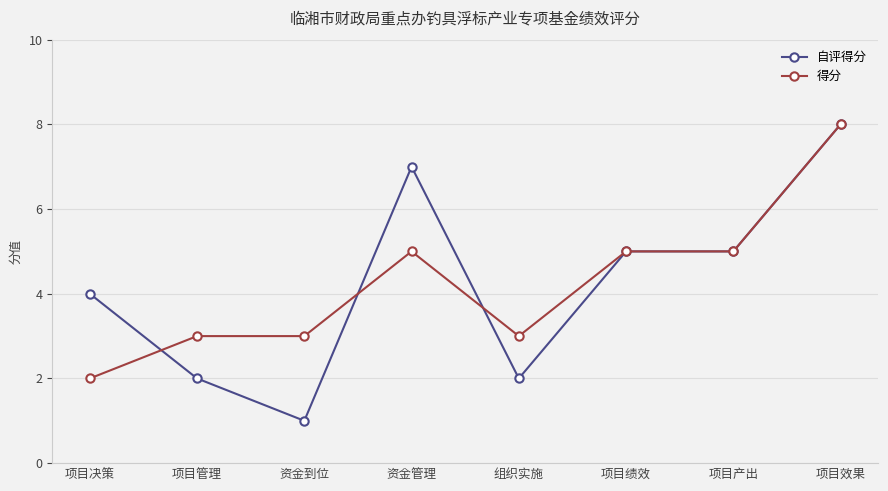

At which category does 自评得分 reach its first local valley?

资金到位